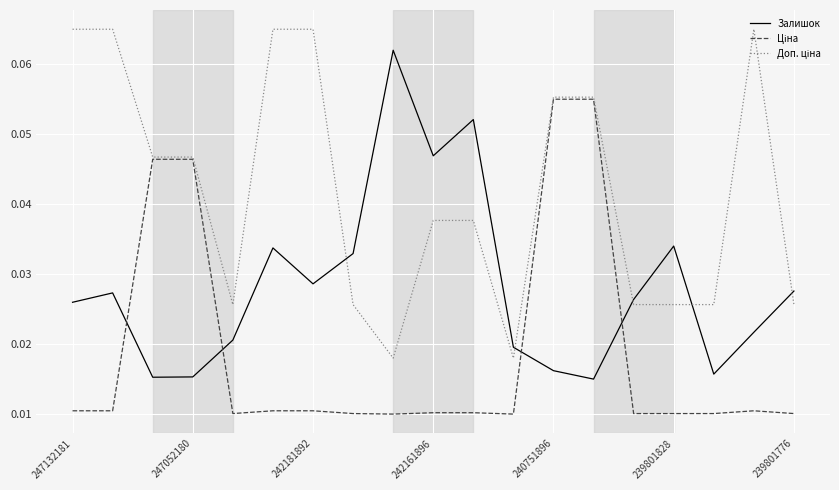

Reading left to right, what are all the values shown in this chart?

Залишок: 0.0	0.0	0.0	0.0	0.0	0.0	0.0	0.0	0.1	0.0	0.1	0.0	0.0	0.0	0.0	0.0	0.0	0.0	0.0
Ціна: 0.0	0.0	0.0	0.0	0.0	0.0	0.0	0.0	0.0	0.0	0.0	0.0	0.1	0.1	0.0	0.0	0.0	0.0	0.0
Доп. ціна: 0.1	0.1	0.0	0.0	0.0	0.1	0.1	0.0	0.0	0.0	0.0	0.0	0.1	0.1	0.0	0.0	0.0	0.1	0.0